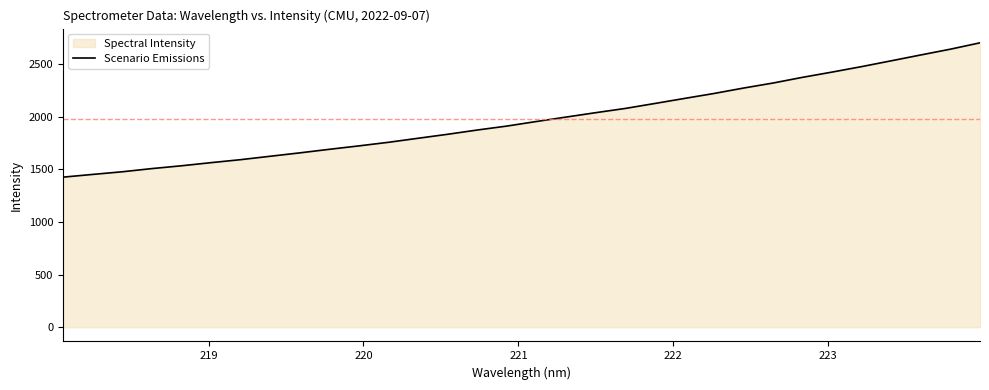

What is the minimum value shown in the chart?

1425.5